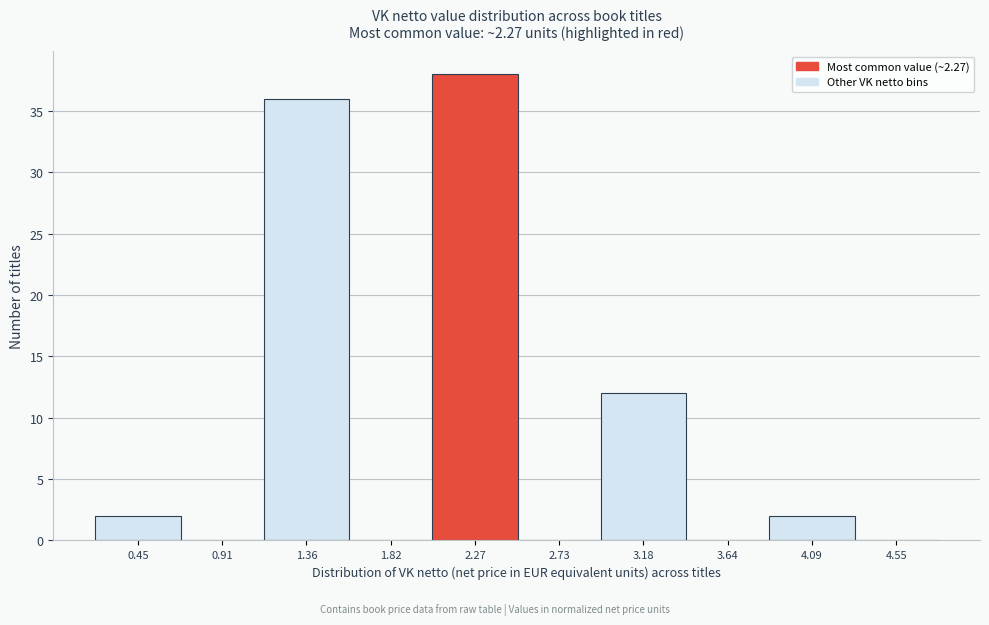

Reading left to right, transcribe all the data shown in this chart.

0.45=2	0.91=0	1.36=36	1.82=0	2.27=38	2.73=0	3.18=12	3.64=0	4.09=2	4.55=0